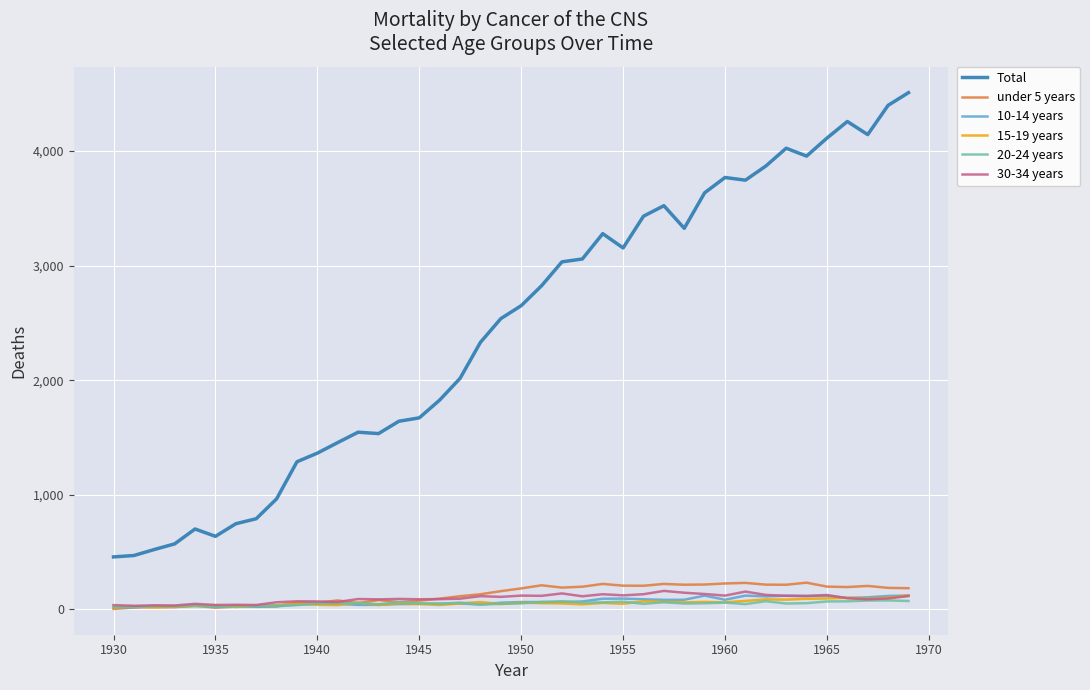

Which series has the largest range (max minus min)?

Total